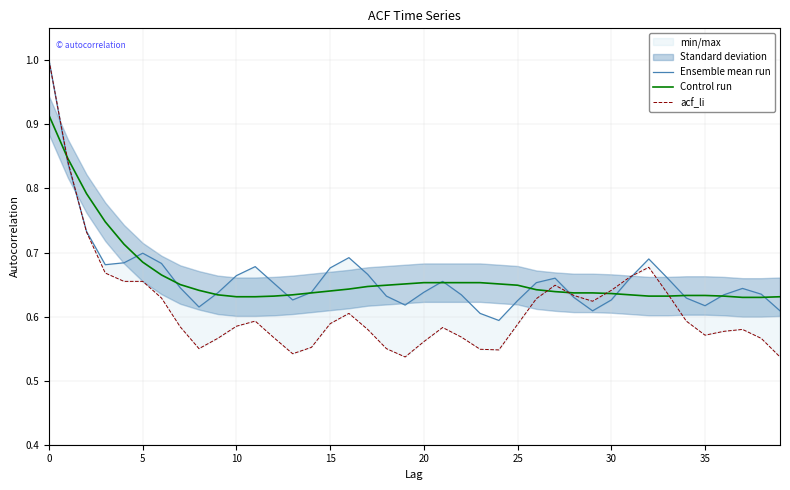

Is this an area chart (filled region under the line)?

No